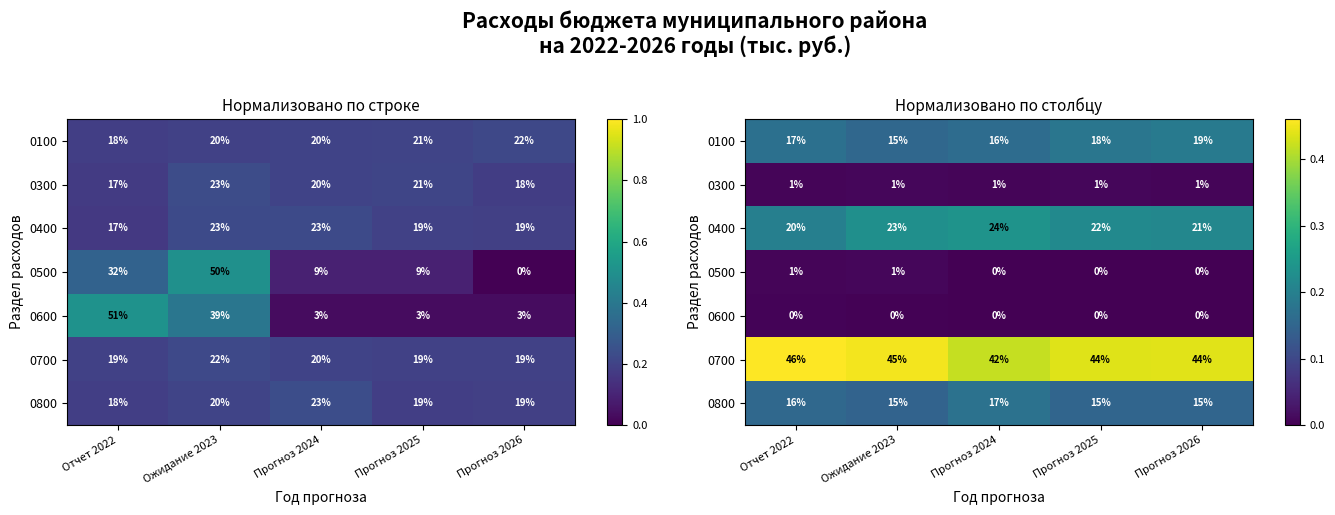

Which category has the highest value across all series?

Отчет 2022